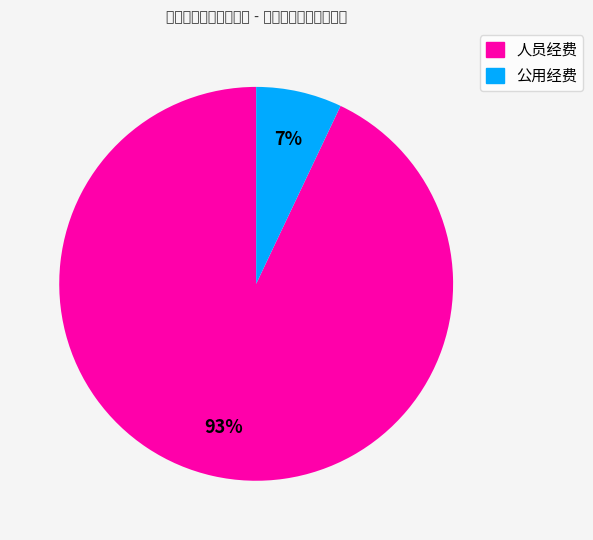

Which slice represents more than half of the pie?

人员经费